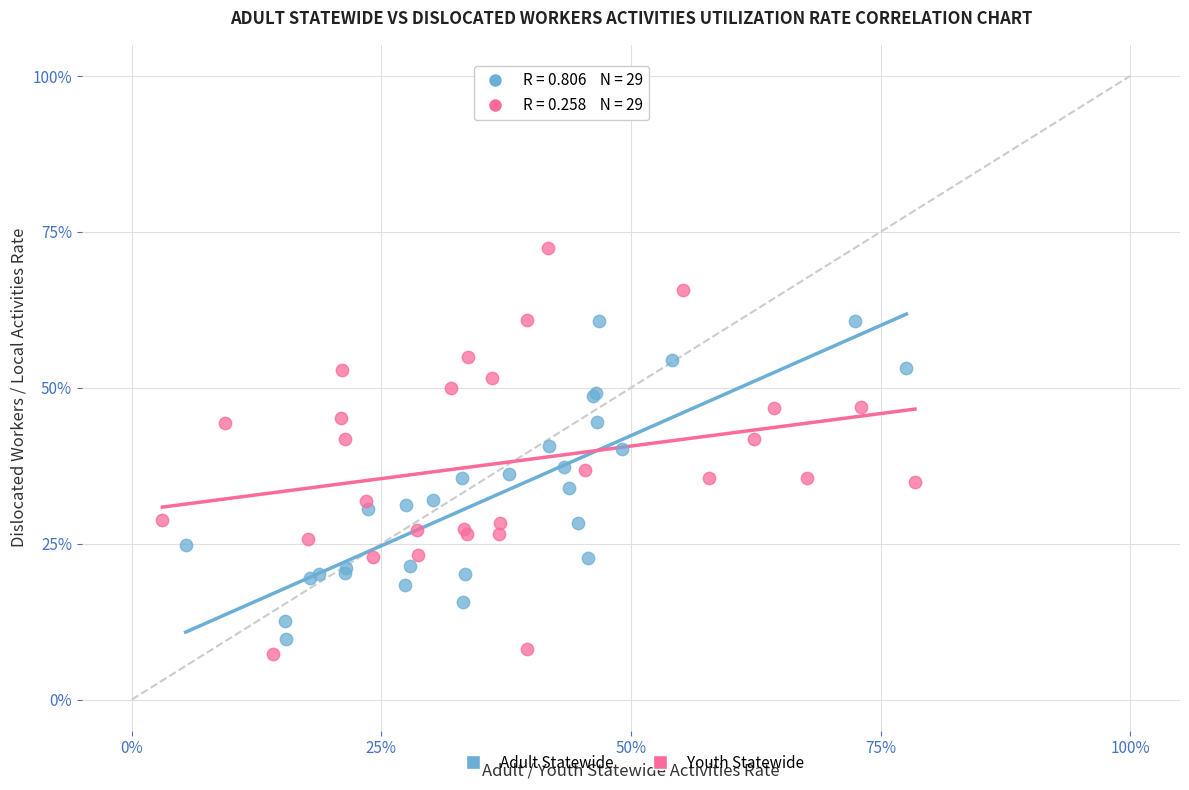

What are all the series names shown in the legend?

Adult Statewide, Youth Statewide